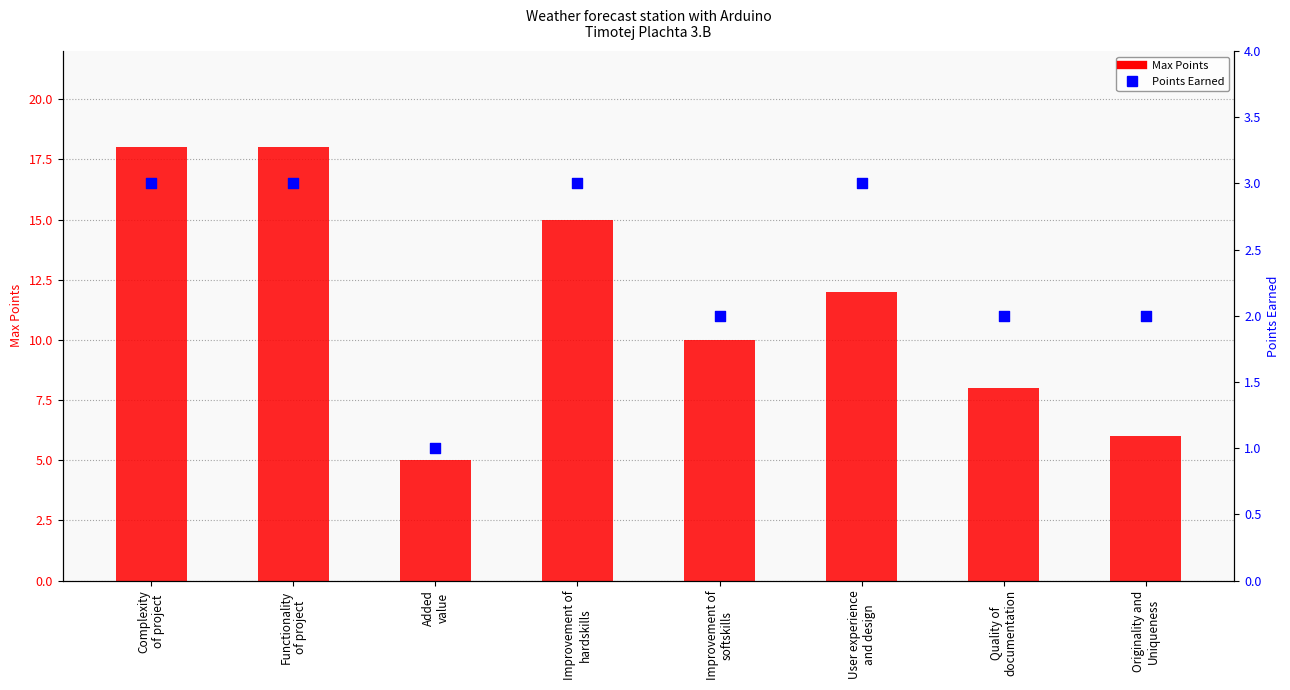

What are all the series names shown in the legend?

Max Points, Points Earned